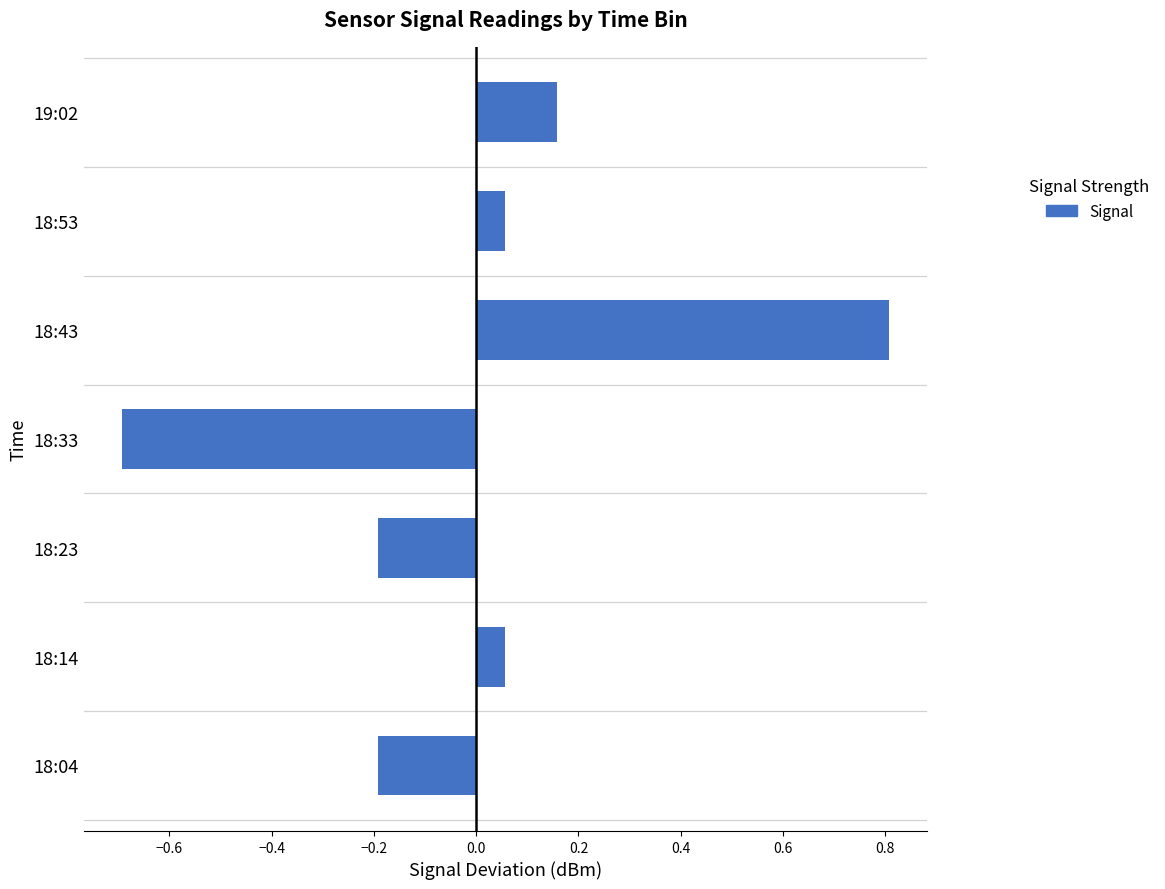

Is it true that the value at 18:33 is -0.7?

True